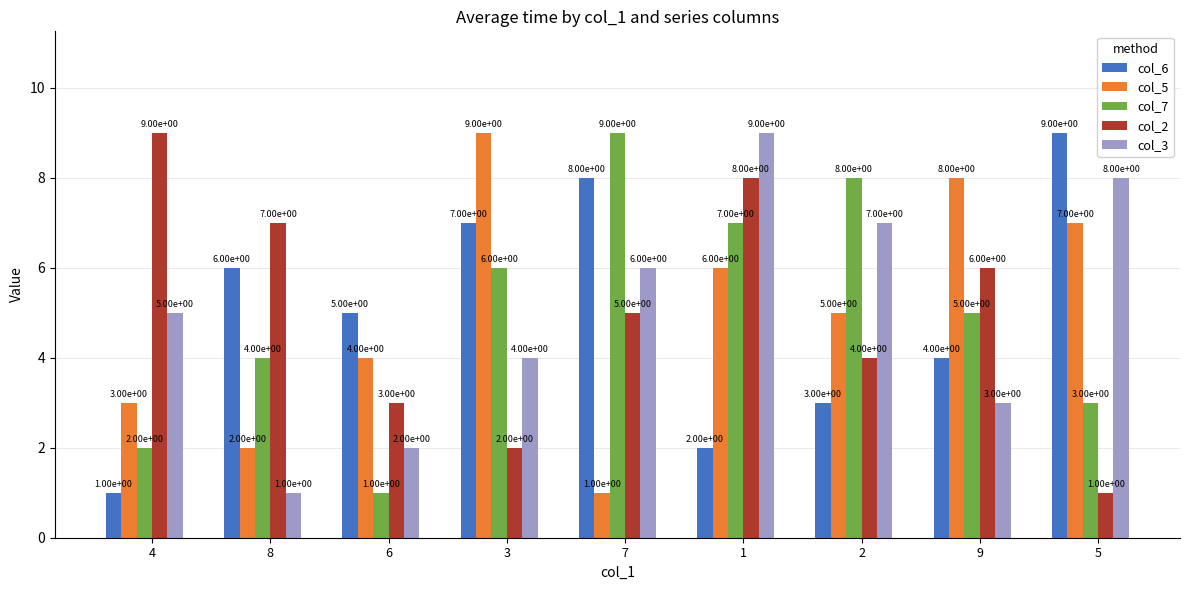

Count the col_3 values in the range 3 to 7.

5